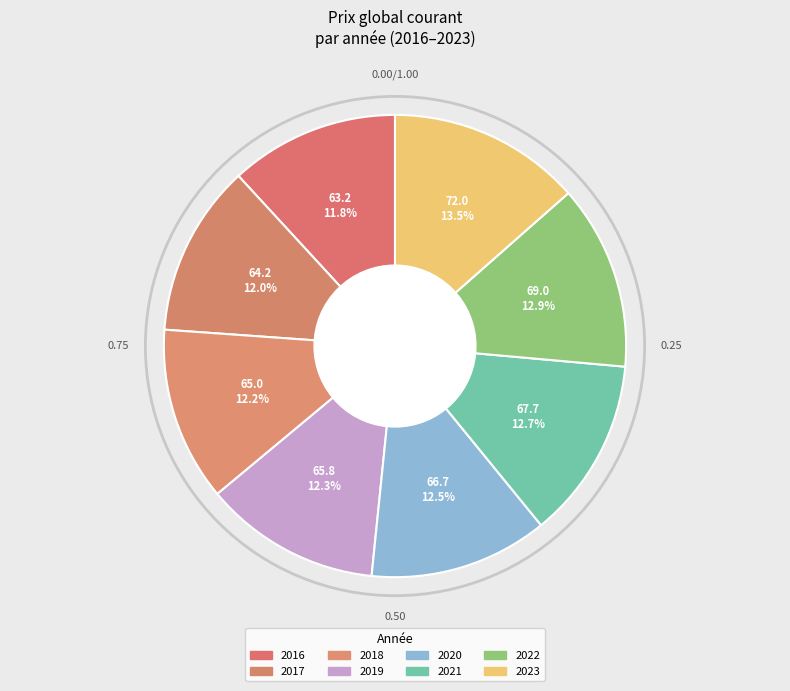

Count the number of slices in the pie.

8